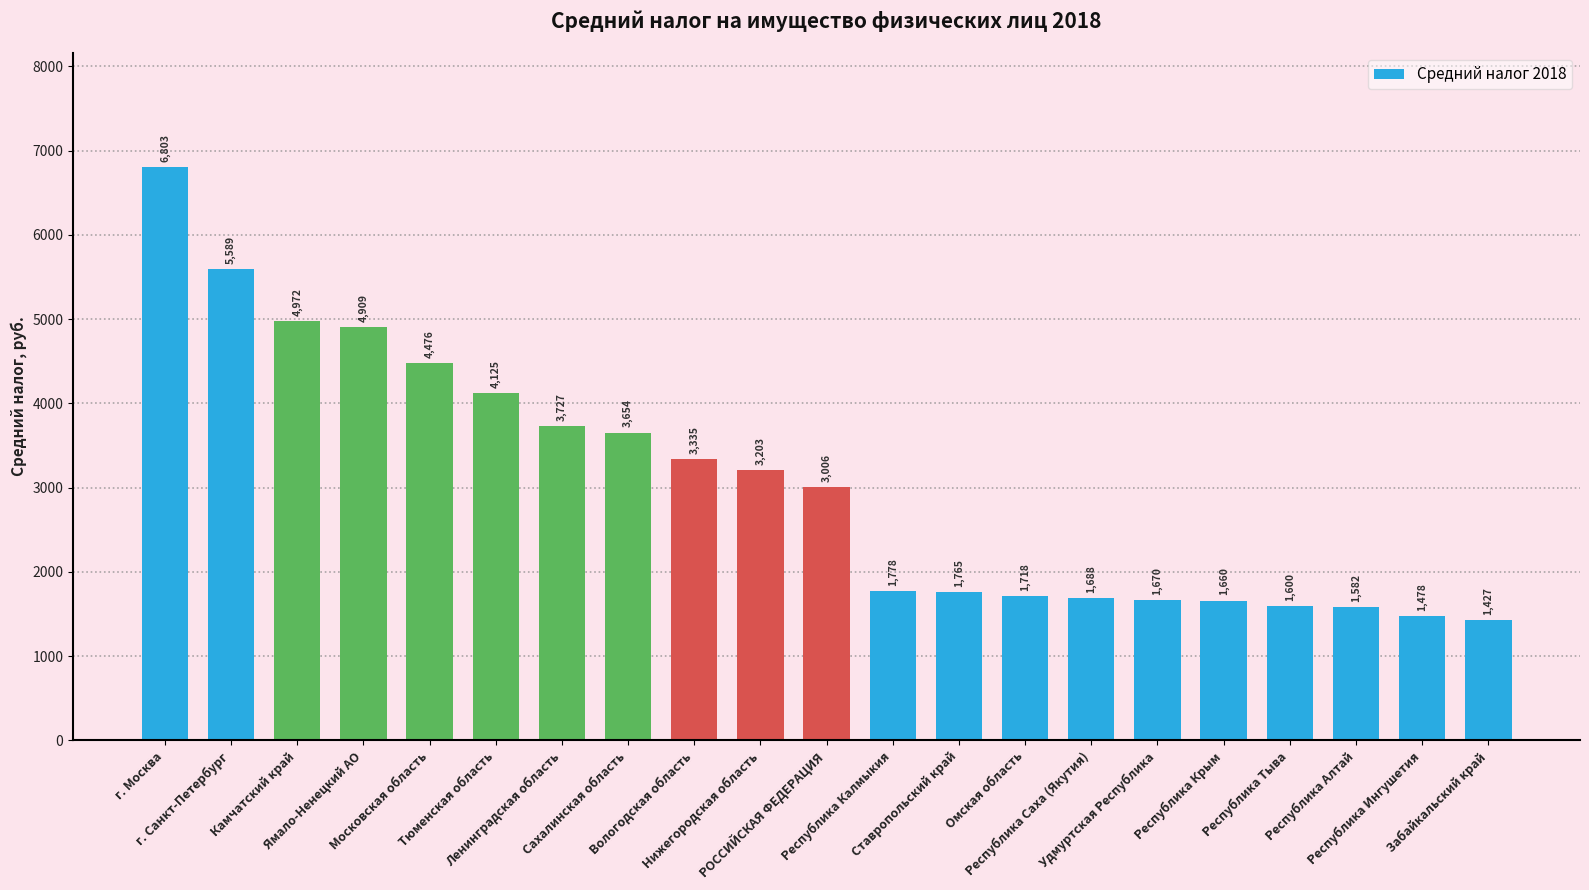

The value at Забайкальский край is 1427.3. True or false?

True